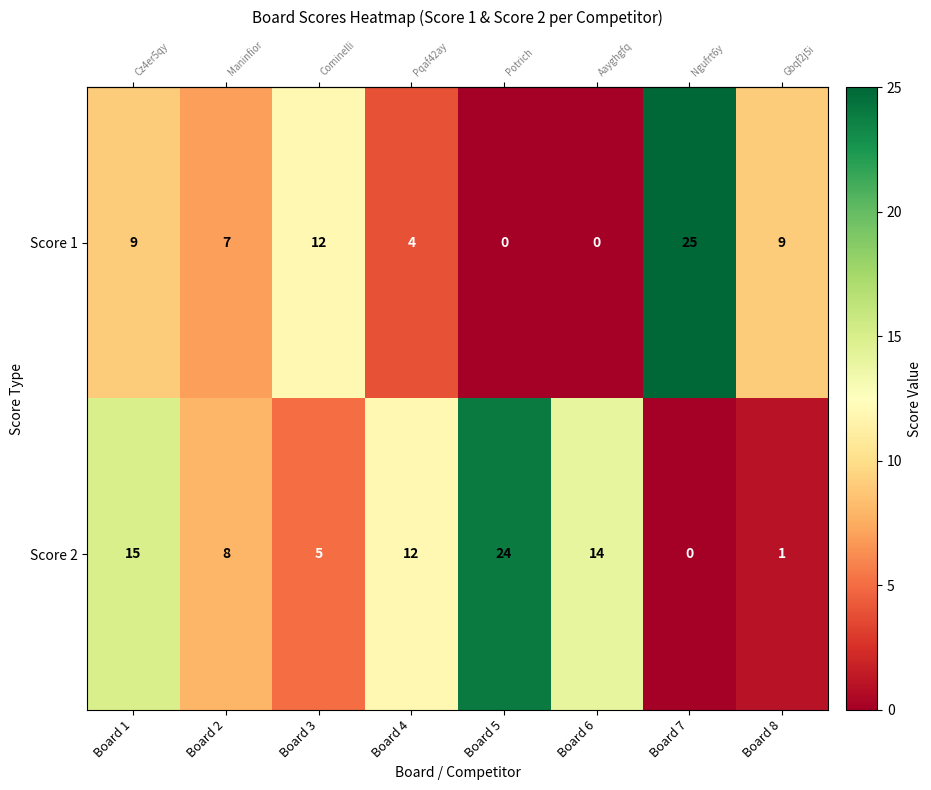

The Score 2 series shows 12 at Board 2. True or false?

False